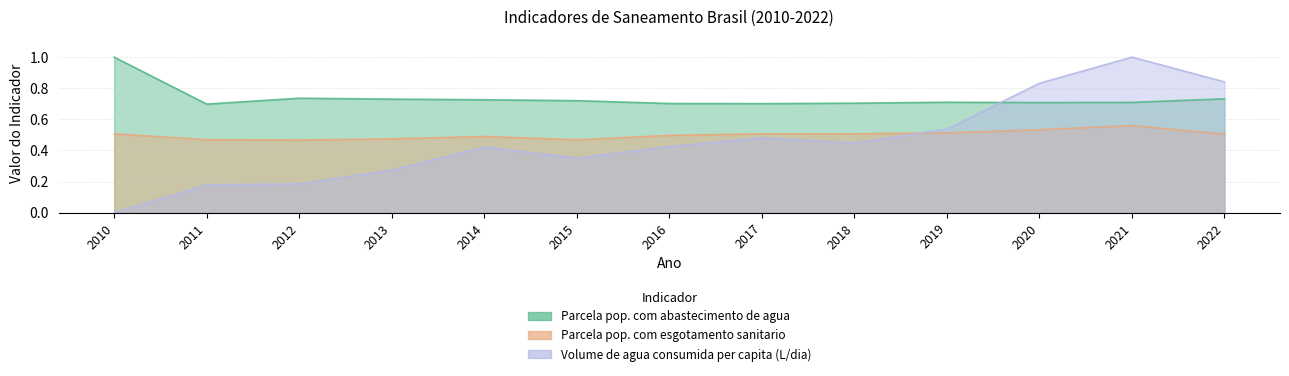

What are all the series names shown in the legend?

Parcela pop. com abastecimento de agua, Parcela pop. com esgotamento sanitario, Volume de agua consumida per capita (L/dia)